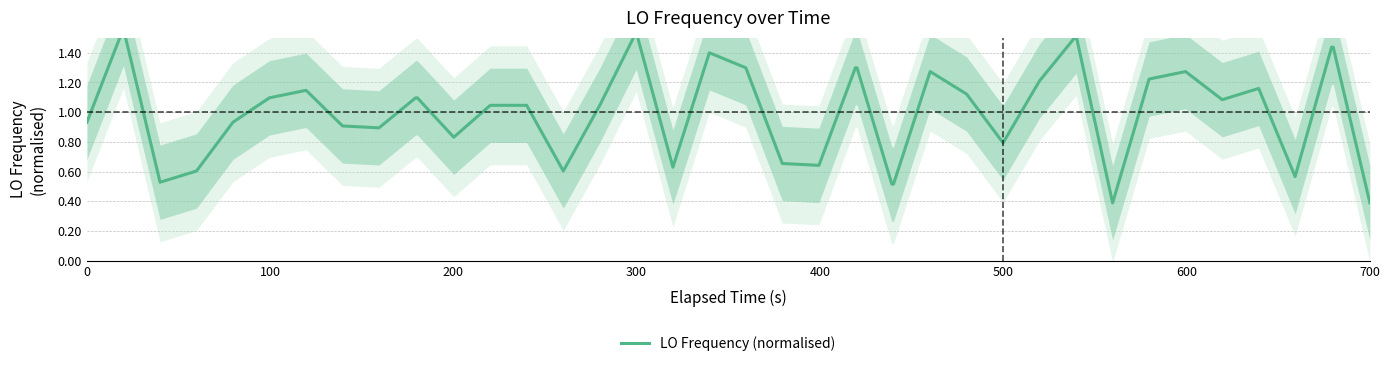

Does the chart have visible grid lines?

Yes